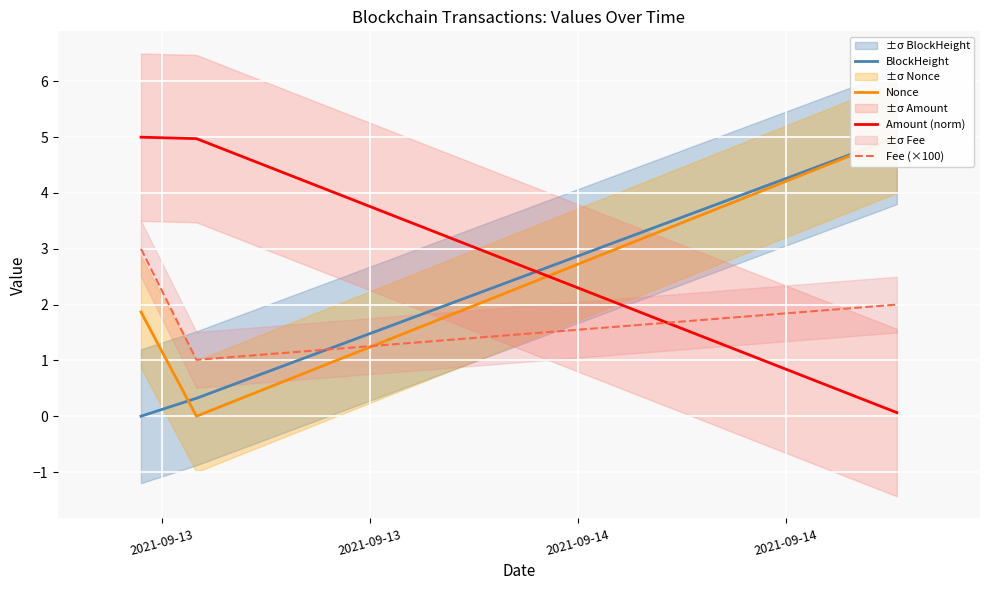

Which series has the largest total across all categories?

Amount (norm)